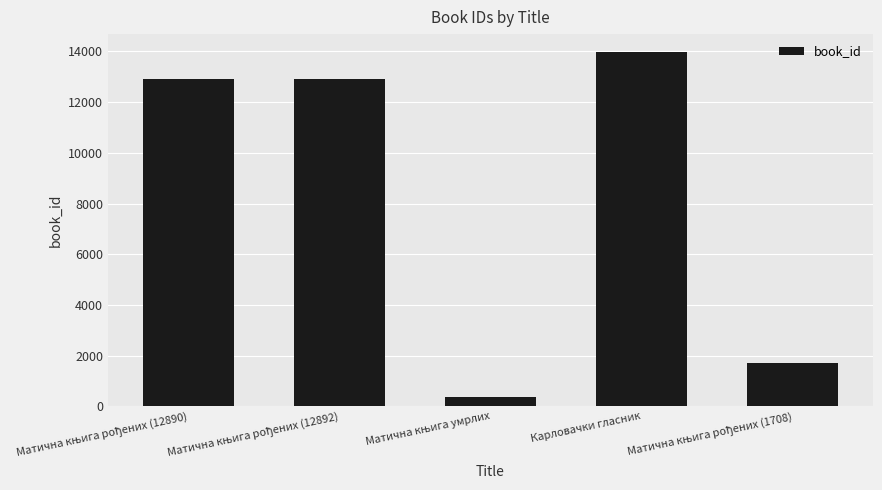

What is the minimum value shown in the chart?

384